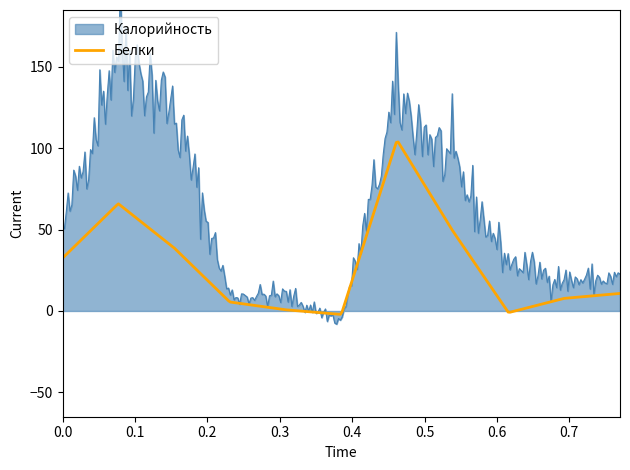

Rank the series by their maximum value, from highest to lowest.

Калорийность, Белки